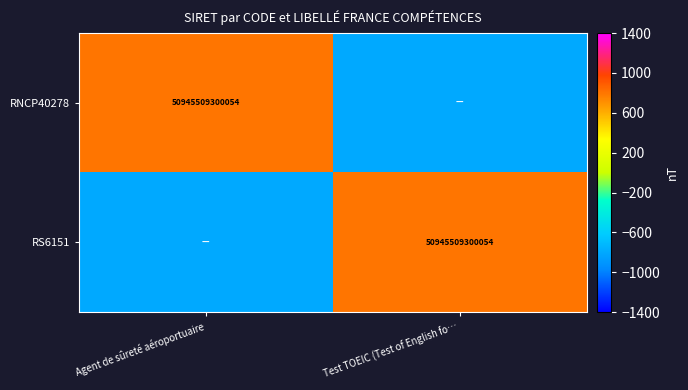

True or false: RNCP40278 has a value of 50945509300054 at Agent de sûreté aéroportuaire.

True